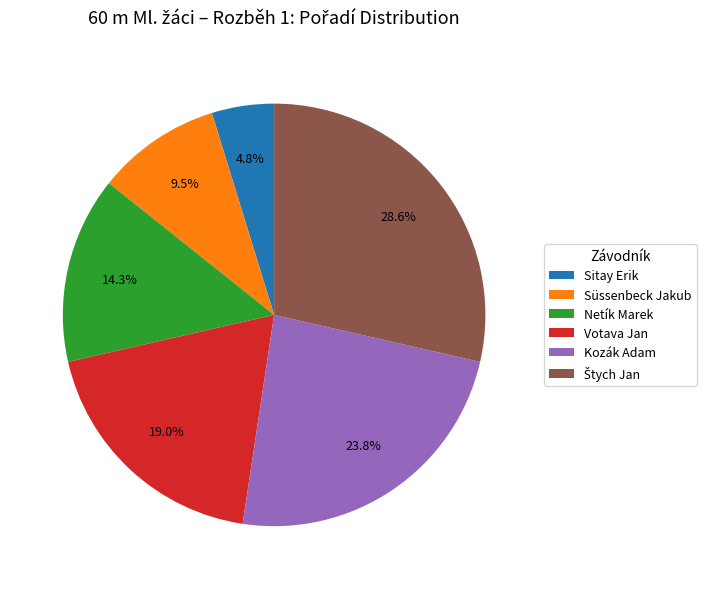

What is the total percentage of Netík Marek and Kozák Adam?

38.1%